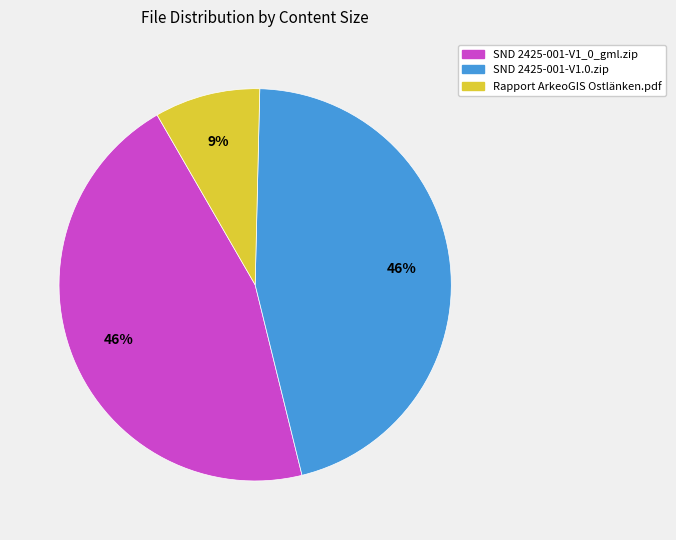

To the nearest percent, what is the difference between the SND 2425-001-V1_0_gml.zip and Rapport ArkeoGIS Ostlänken.pdf slice percentages?

37%